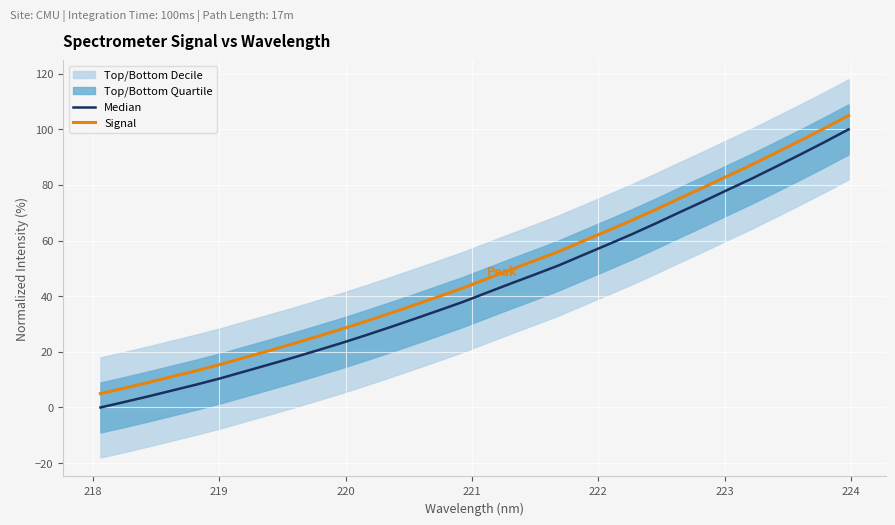

True or false: Signal and Median intersect in this chart.

False